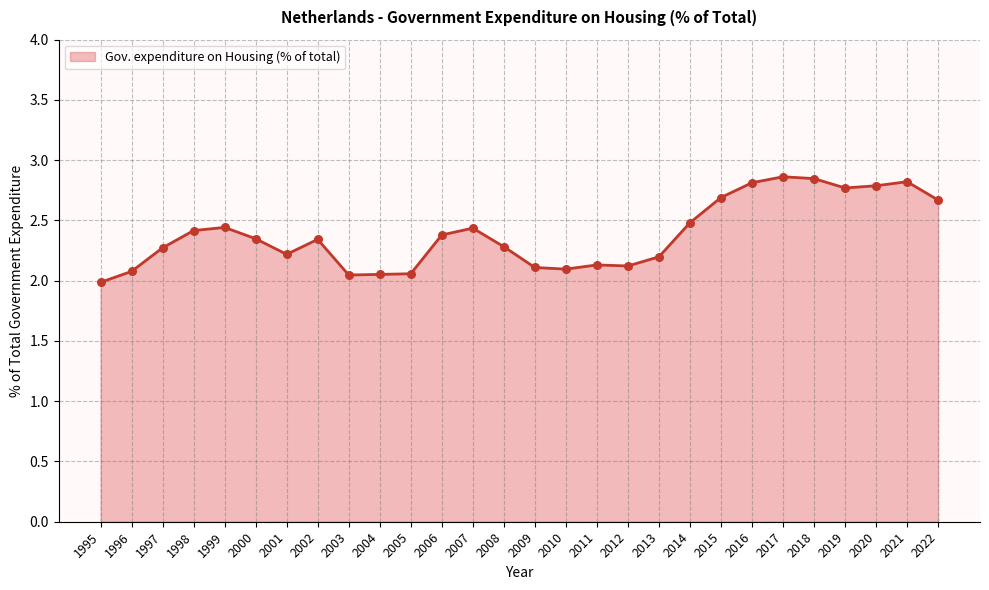

What is the change in value from 1998 to 2020?

+0.4